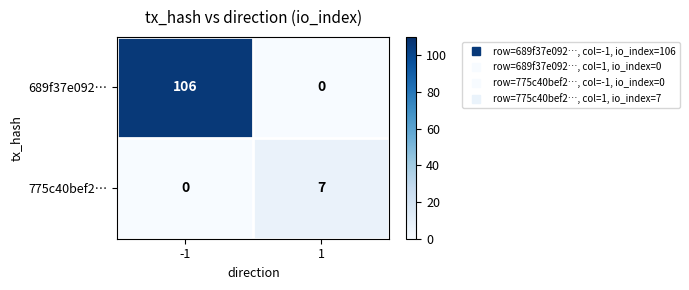

The value of 775c40bef2… at 1 is 12. True or false?

False